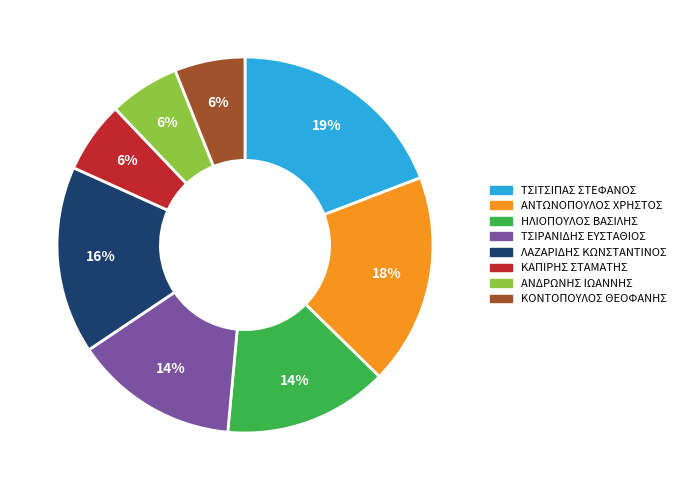

To the nearest percent, what percentage of the pie is ΚΑΠΙΡΗΣ ΣΤΑΜΑΤΗΣ?

6%